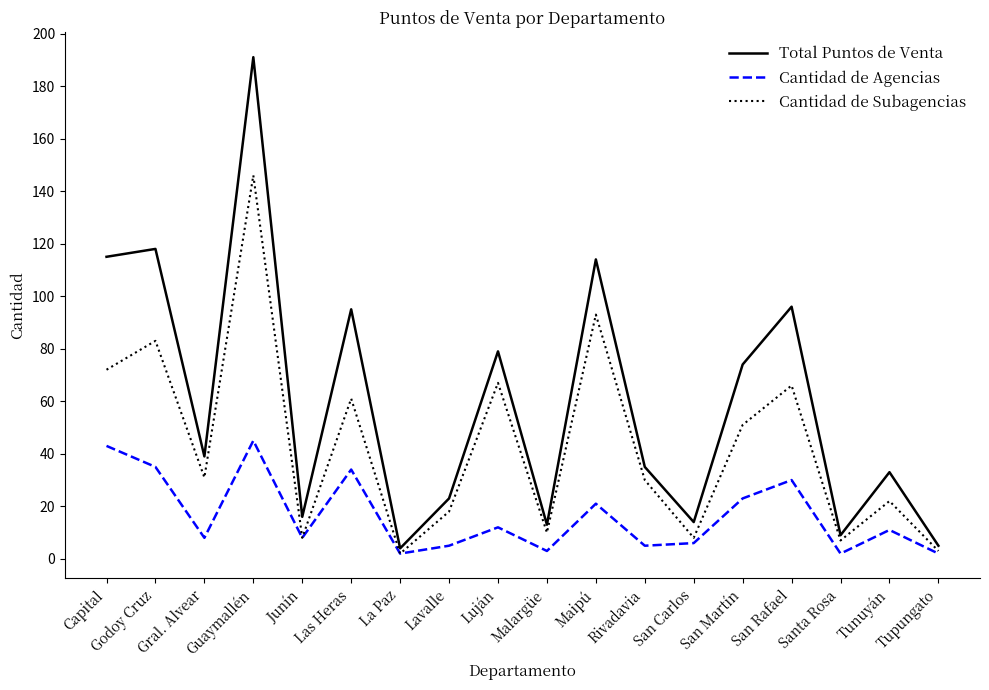

What is the total value across all series at Malargüe?

26